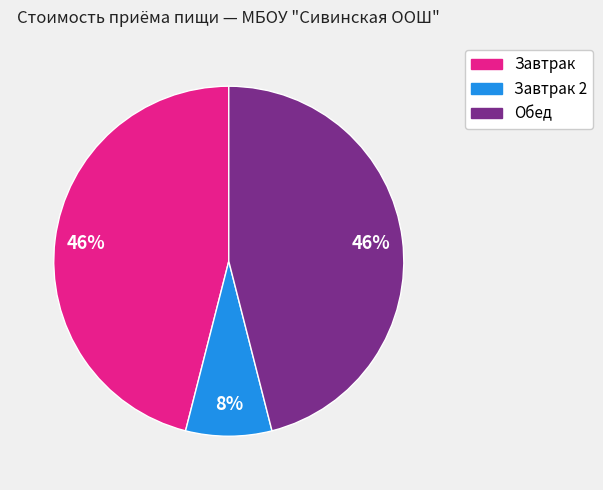

Is there a majority slice in this chart?

No